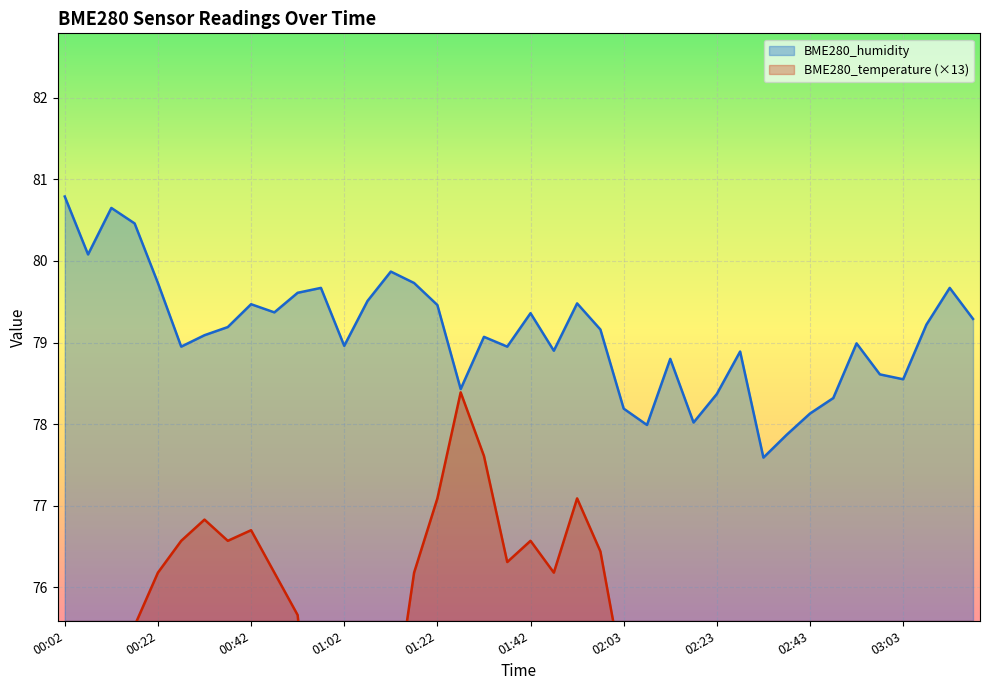

What are all the series names shown in the legend?

BME280_humidity, BME280_temperature